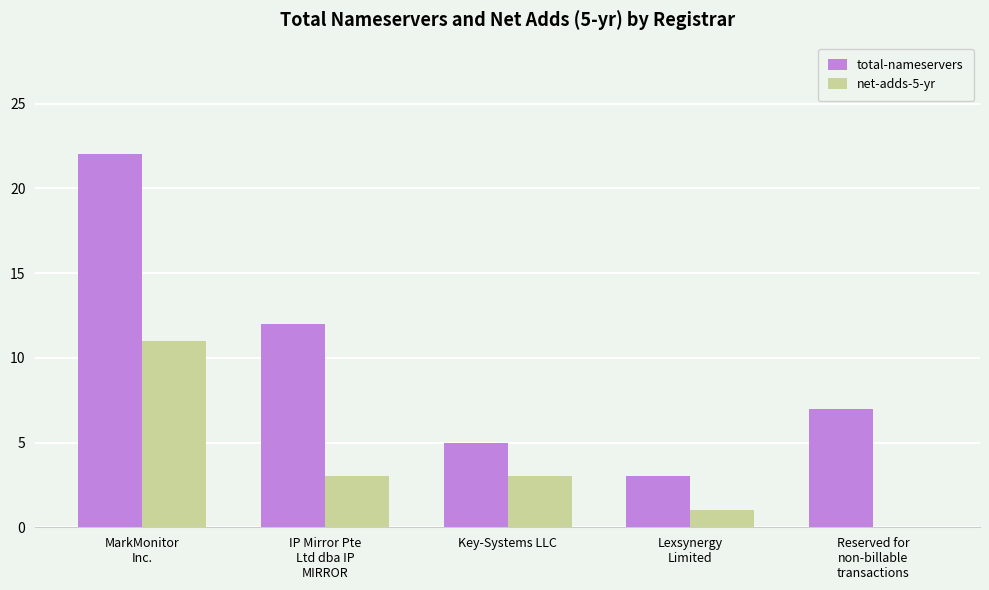

What are all the series names shown in the legend?

total-nameservers, net-adds-5-yr